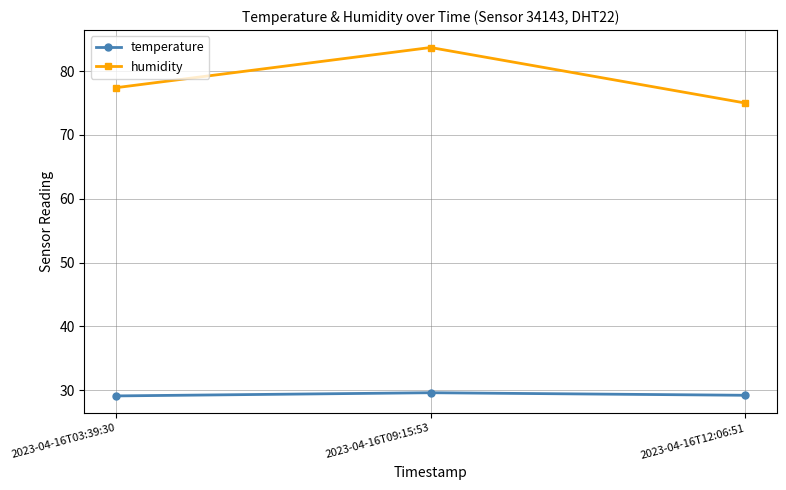

What is the value of the humidity point at the 3rd from the left?

75.0